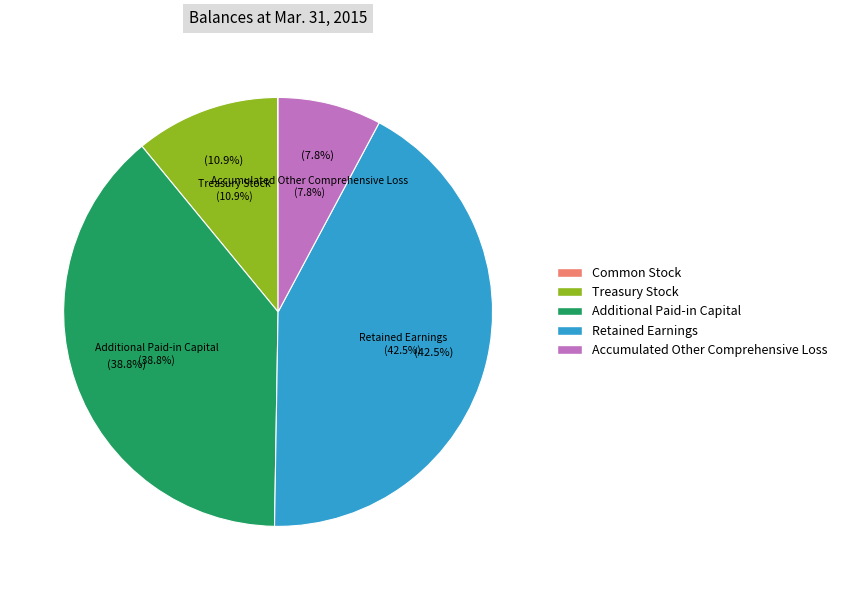

Rank the categories by value from highest to lowest.

Retained Earnings, Additional Paid-in Capital, Treasury Stock, Accumulated Other Comprehensive Loss, Common Stock